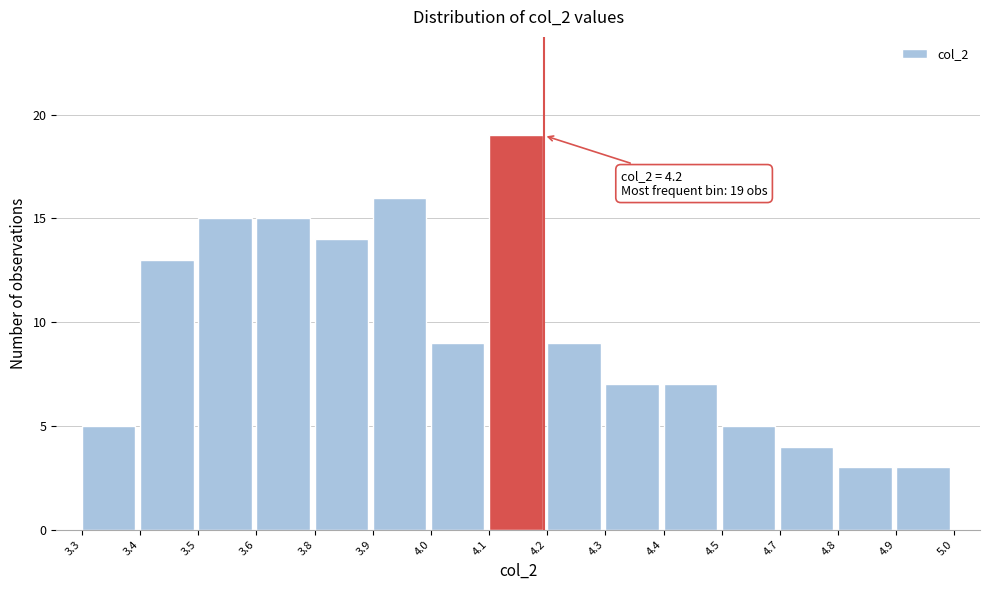

Reading left to right, transcribe all the data shown in this chart.

3.3=5	3.4=13	3.5=15	3.6=15	3.8=14	3.9=16	4.0=9	4.1=19	4.2=9	4.3=7	4.4=7	4.5=5	4.7=4	4.8=3	4.9=3